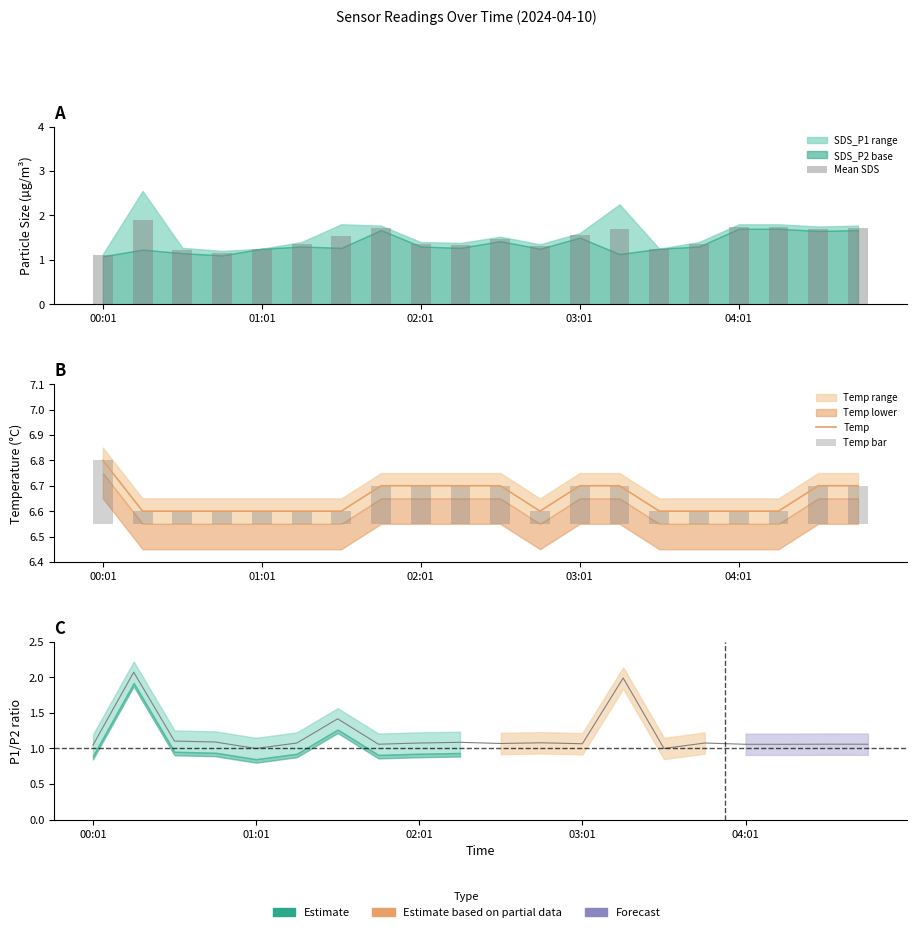

Which series changed the most between 6 and 8?

Mean SDS